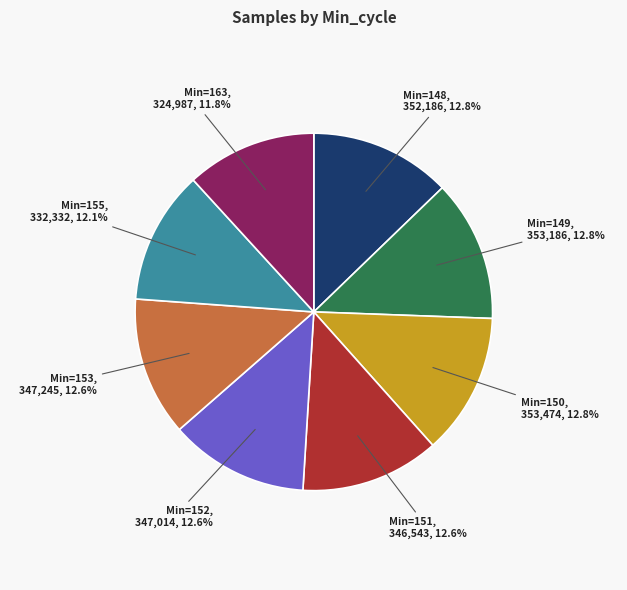

Is there a majority slice in this chart?

No